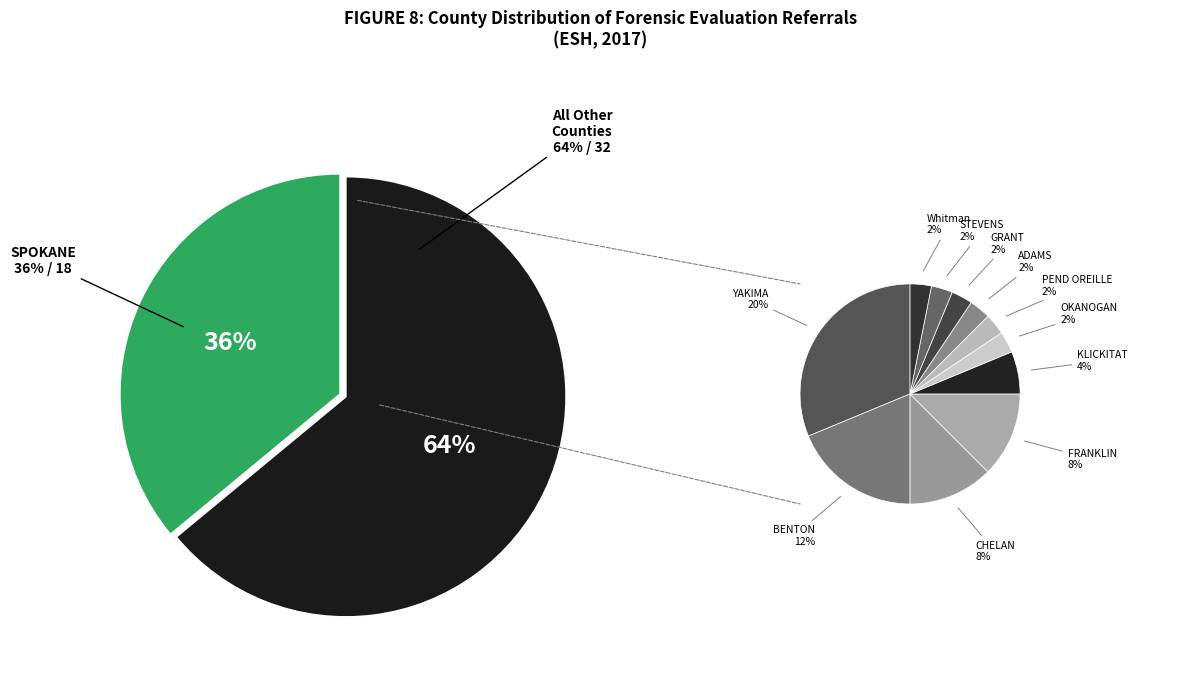

To the nearest percent, what is the average slice percentage?

8%